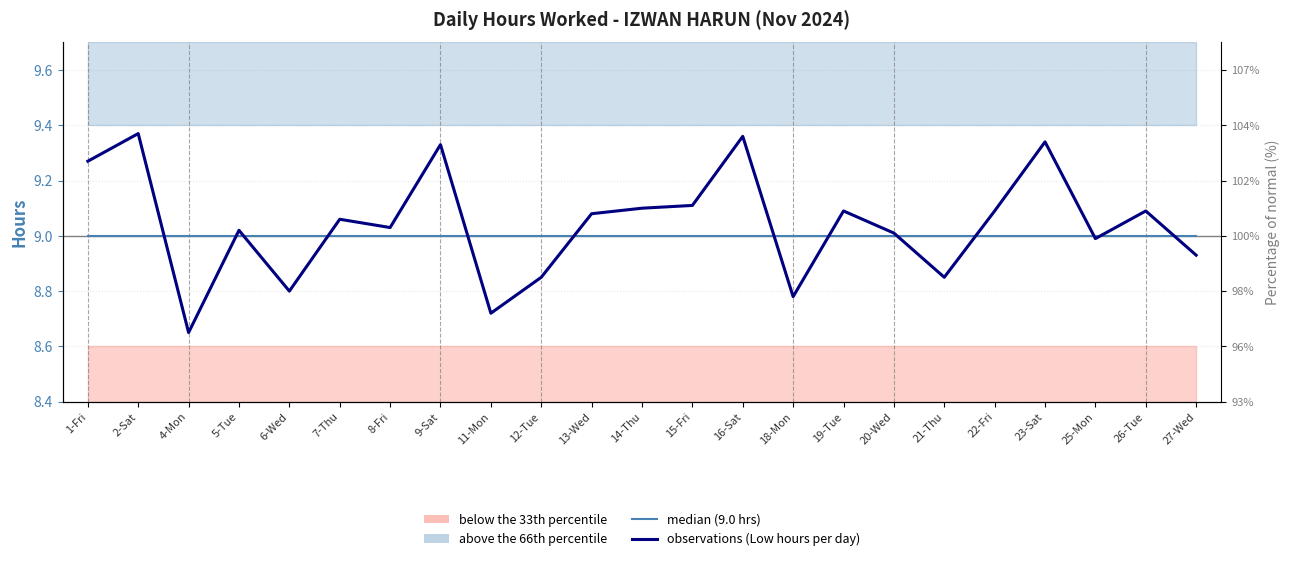

Is it true that median (9.0 hrs) equals 9.0 at 26-Tue?

True